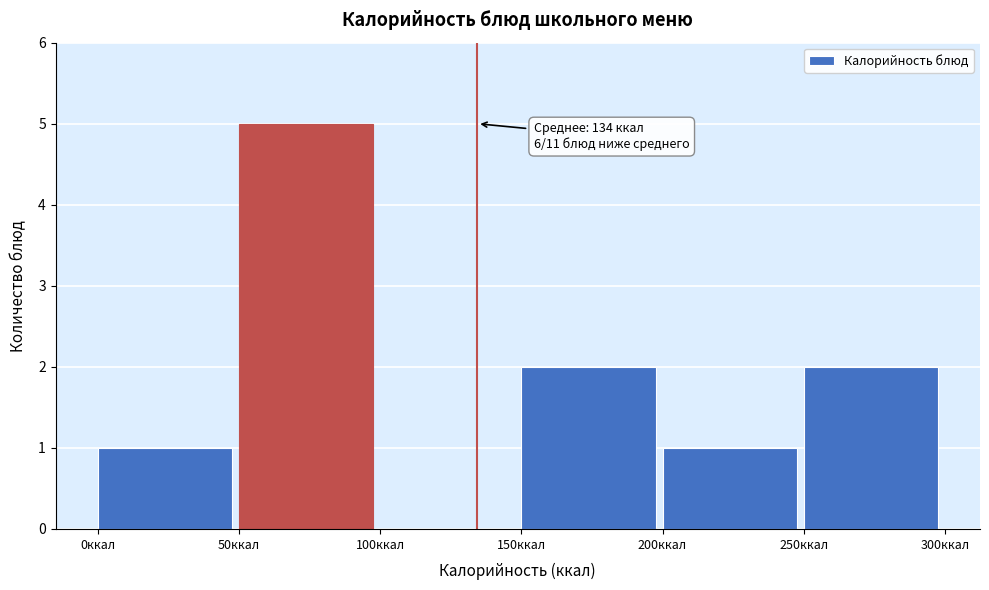

Which range on the x-axis has the tallest bar?

50 to 100